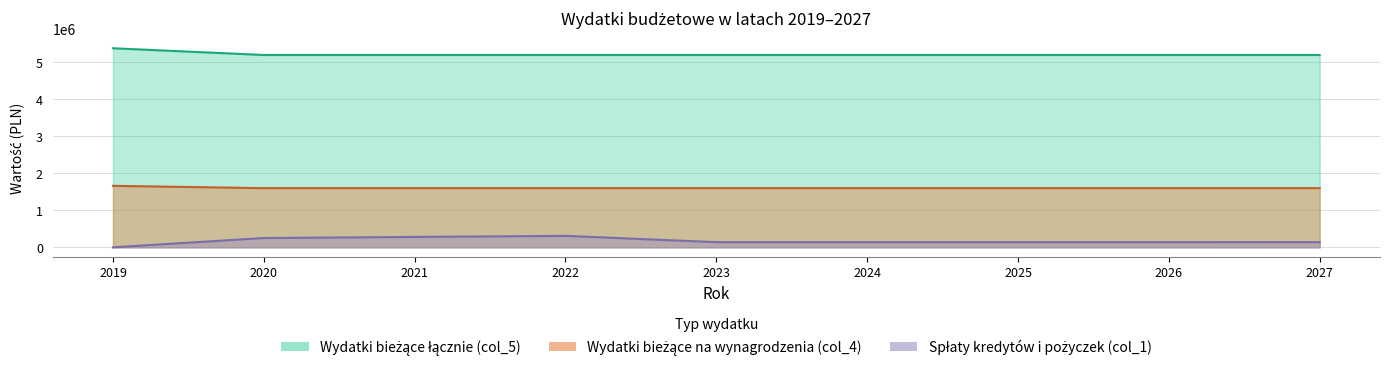

True or false: Spłaty kredytów i pożyczek (col_1) has a value of 0 at 2019.

True